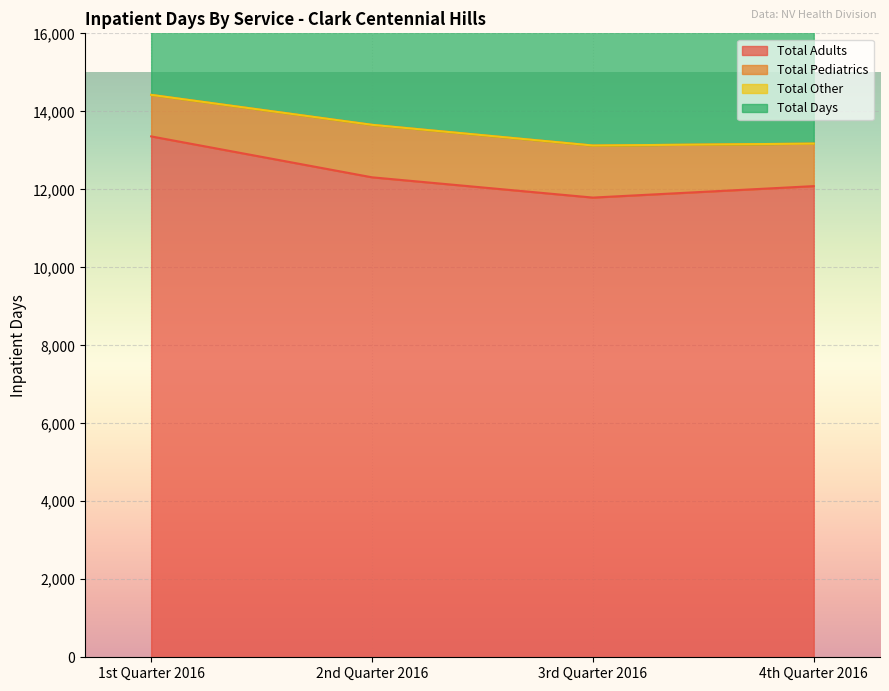

What is the total value across all series at 3rd Quarter 2016?

24911